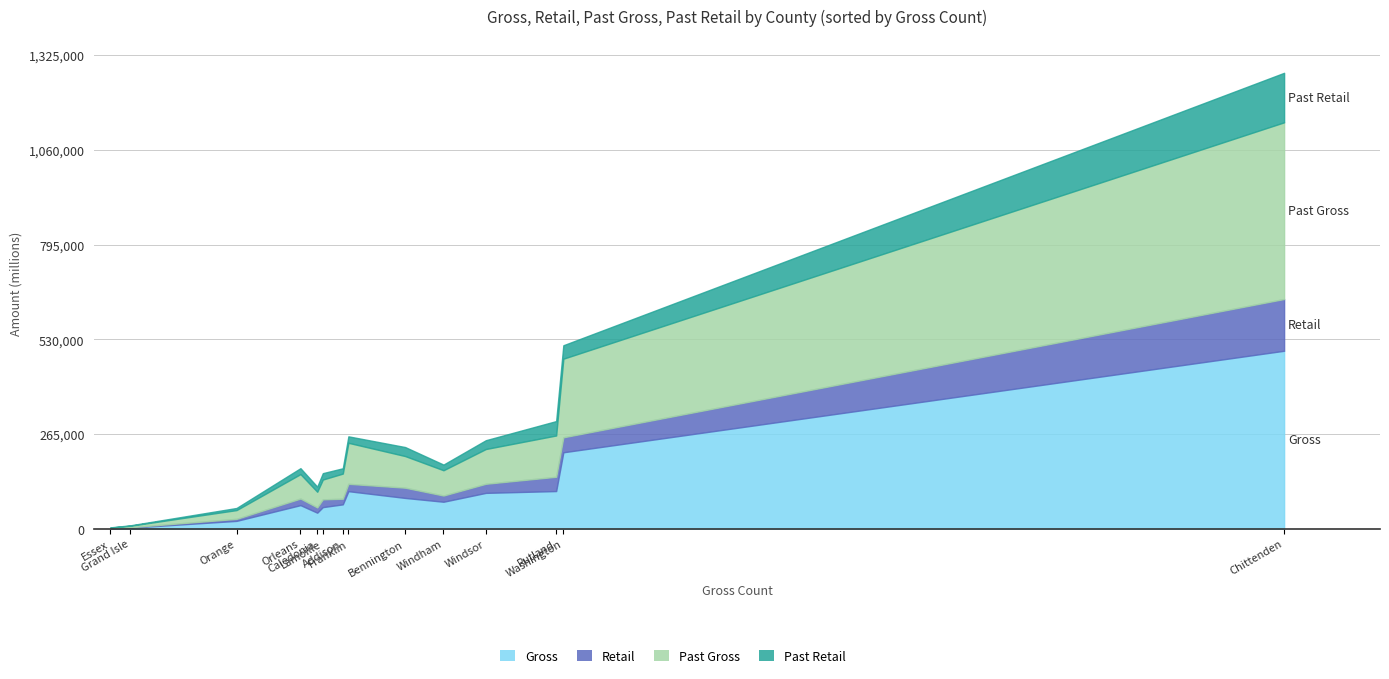

The value of Past Gross at Windham is 24008828.1. True or false?

False